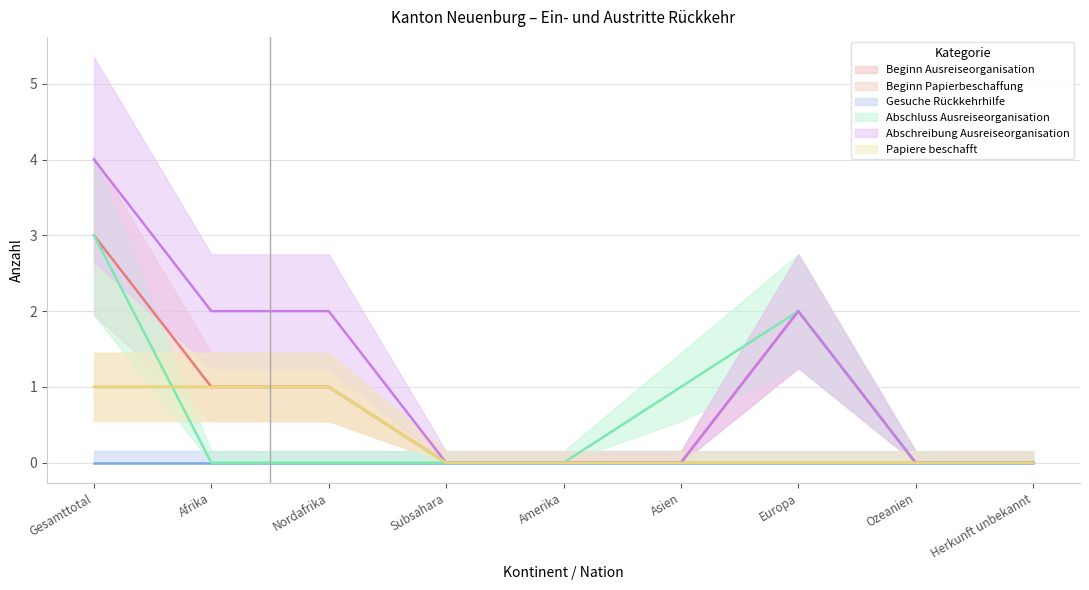

Reading left to right, extract all data points from this chart.

Beginn Ausreiseorganisation: Gesamttotal=3	Afrika=1	Nordafrika=1	Subsahara=0	Amerika=0	Asien=0	Europa=2	Ozeanien=0	Herkunft unbekannt=0
Beginn Papierbeschaffung: Gesamttotal=1	Afrika=1	Nordafrika=1	Subsahara=0	Amerika=0	Asien=0	Europa=0	Ozeanien=0	Herkunft unbekannt=0
Abschluss Ausreiseorganisation: Gesamttotal=3	Afrika=0	Nordafrika=0	Subsahara=0	Amerika=0	Asien=1	Europa=2	Ozeanien=0	Herkunft unbekannt=0
Abschreibung Ausreiseorganisation: Gesamttotal=4	Afrika=2	Nordafrika=2	Subsahara=0	Amerika=0	Asien=0	Europa=2	Ozeanien=0	Herkunft unbekannt=0
Papiere beschafft: Gesamttotal=1	Afrika=1	Nordafrika=1	Subsahara=0	Amerika=0	Asien=0	Europa=0	Ozeanien=0	Herkunft unbekannt=0